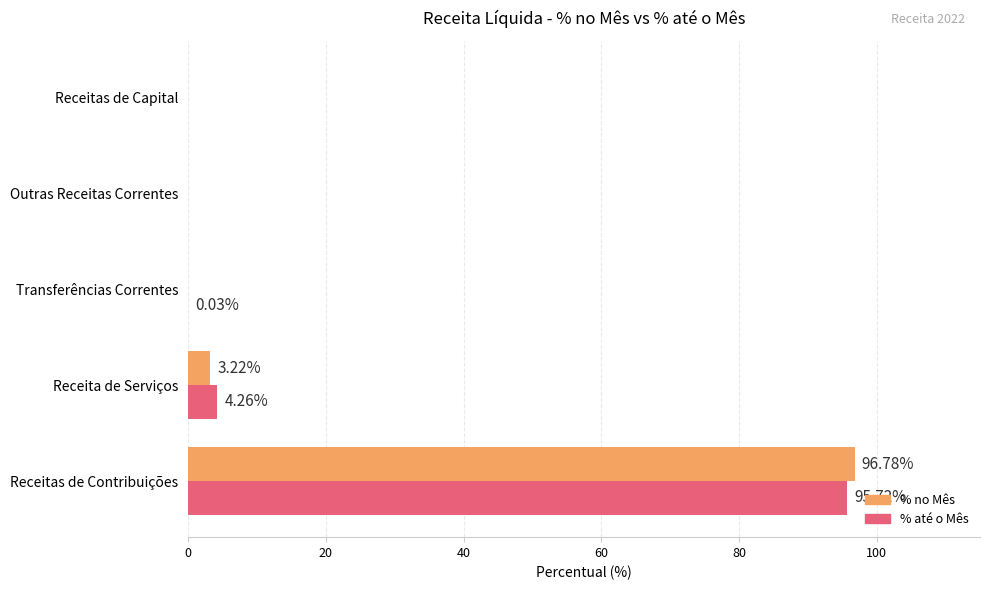

Where is % no Mês nearest to the value 48?

Receita de Serviços